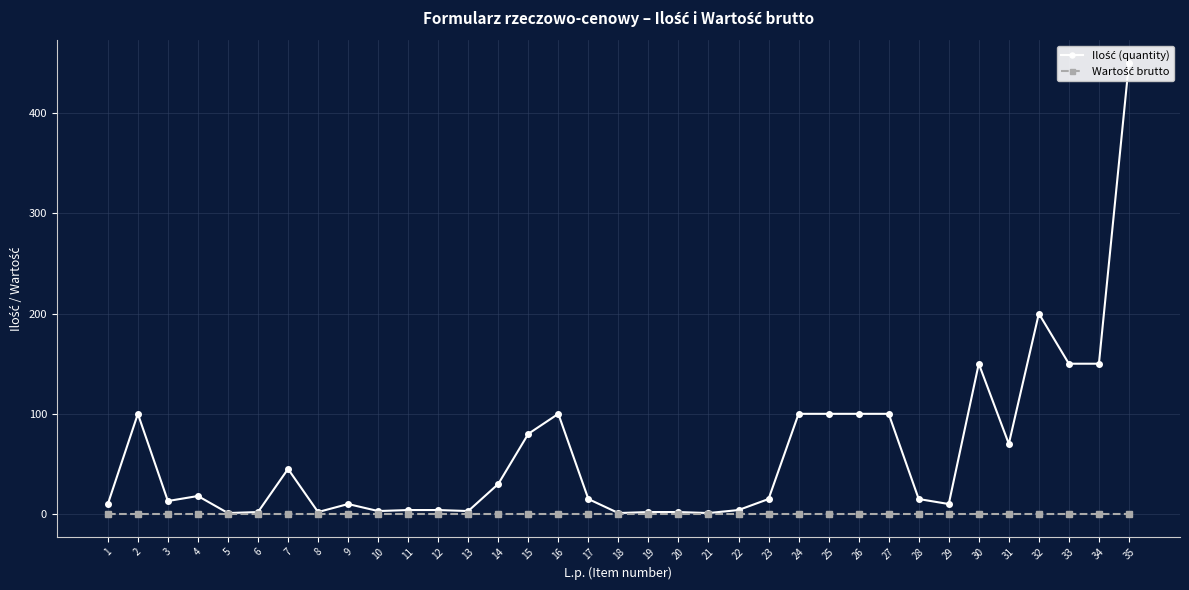

At which category is the sum across all series the highest?

35